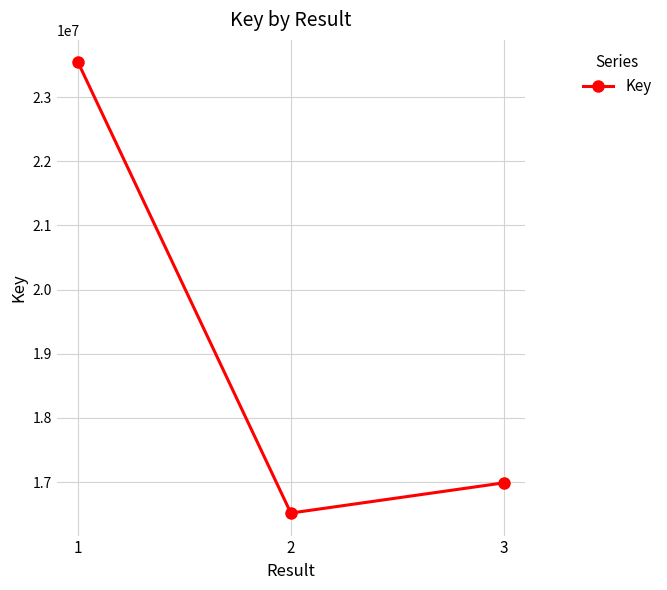

How many values are below 16989612?

1